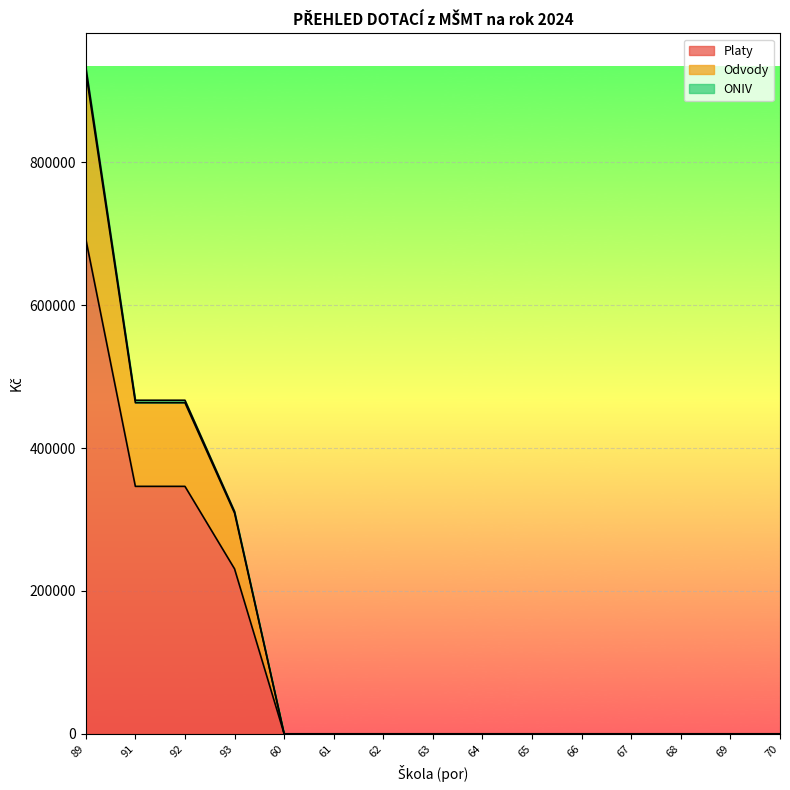

What is the value of the ONIV point at the 3rd from the left?

467001